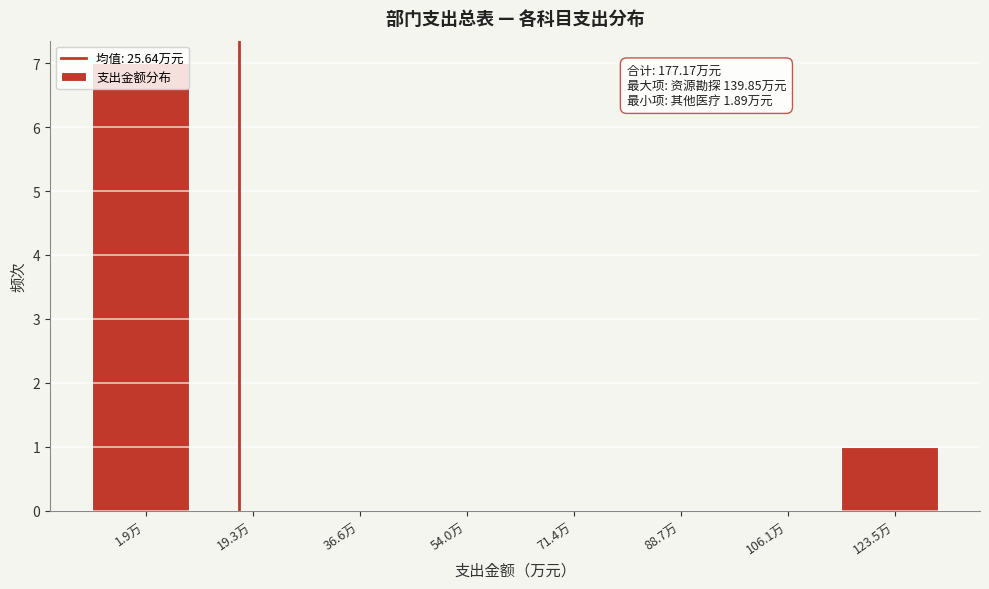

What is the sum of all values?

8